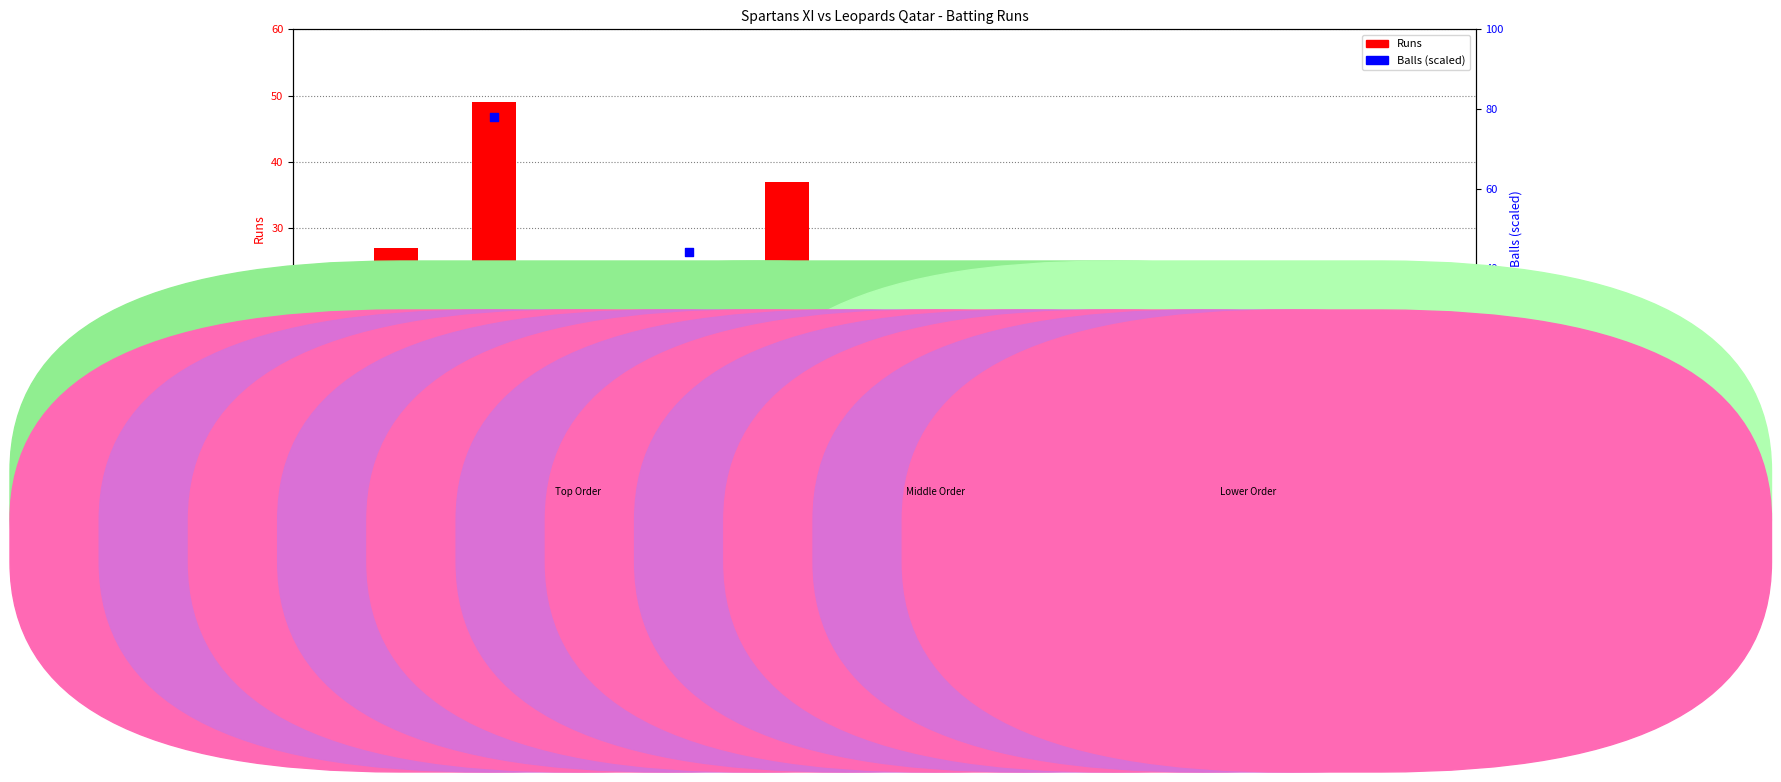

At how many categories does at least one series exceed 65?

1